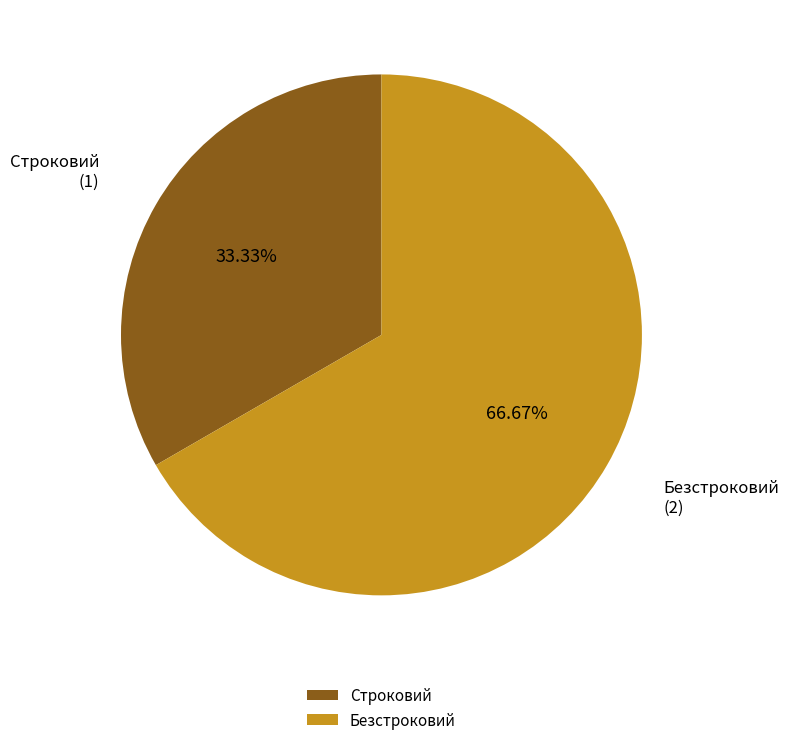

To the nearest percent, what portion does Безстроковий represent?

67%